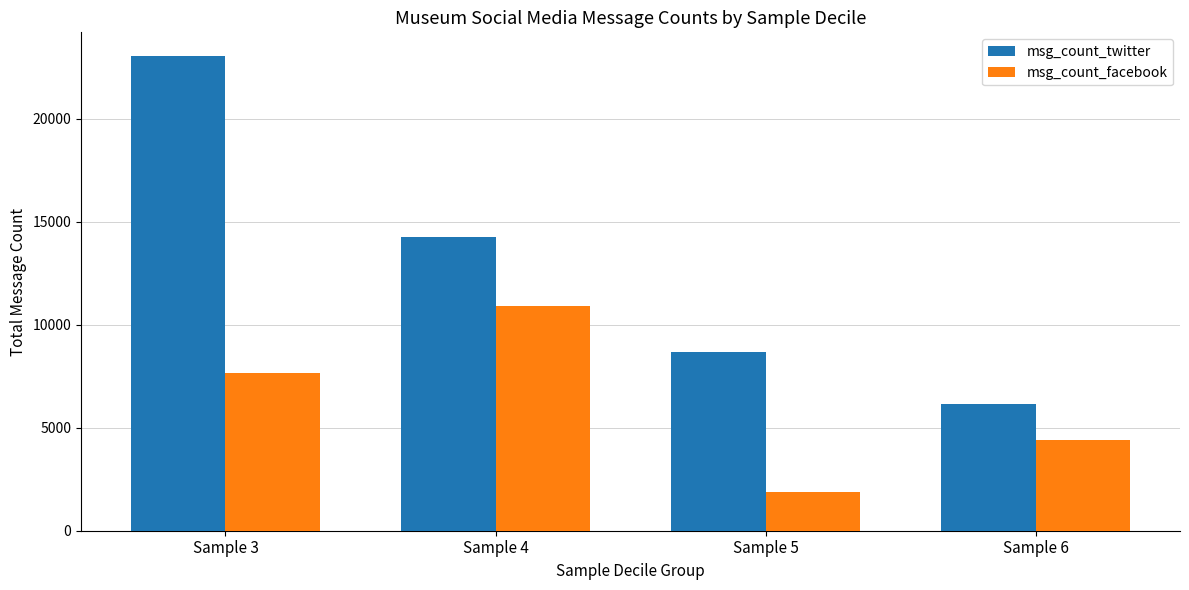

What is the difference between the highest and lowest values at Sample 6?

1723